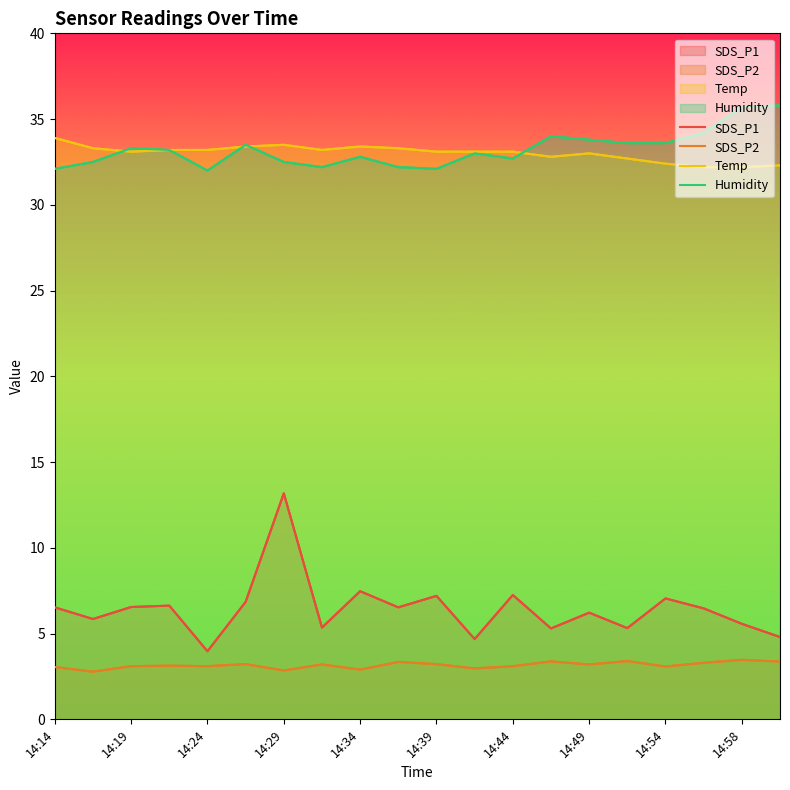

True or false: Temp and SDS_P1 intersect in this chart.

False